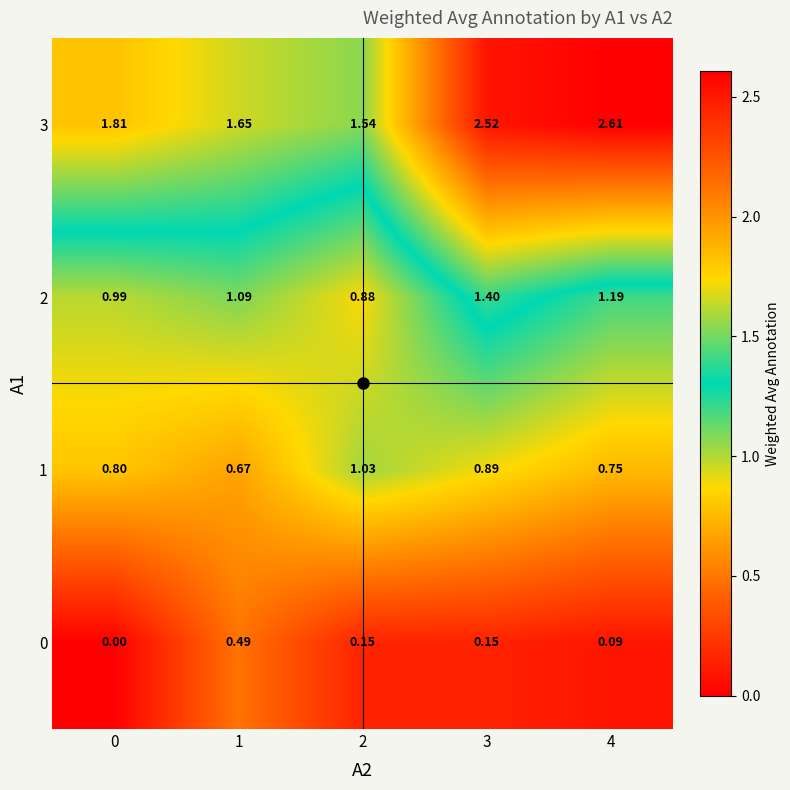

Is the value of 0 at 3 greater than the value of 1 at 1?

No